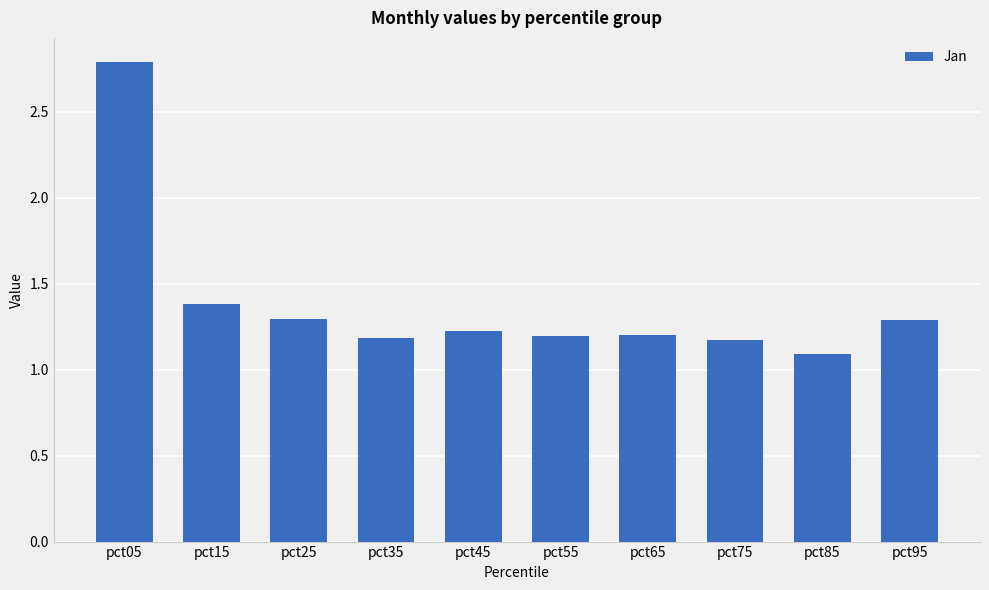

The chart shows a value of 1.1 at pct85. True or false?

True